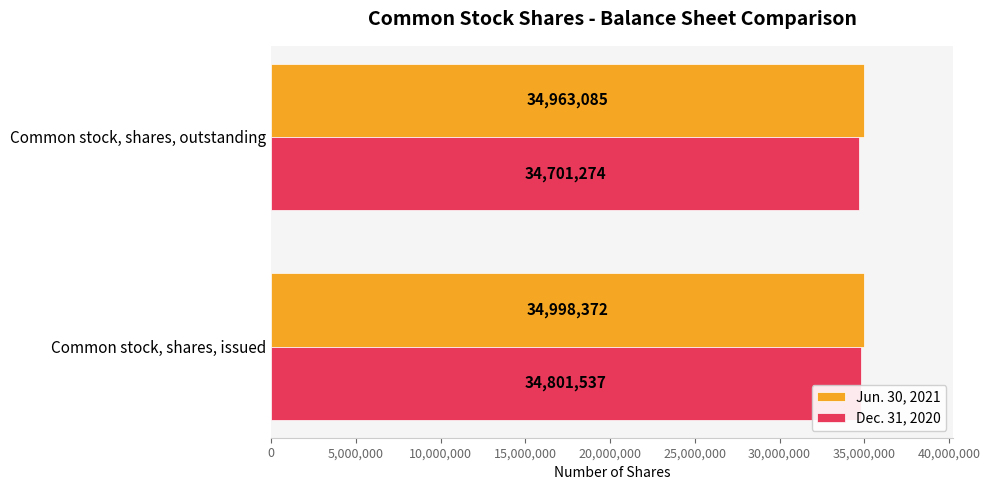

At which label is Dec. 31, 2020 closest to 34751405?

Common stock, shares, outstanding